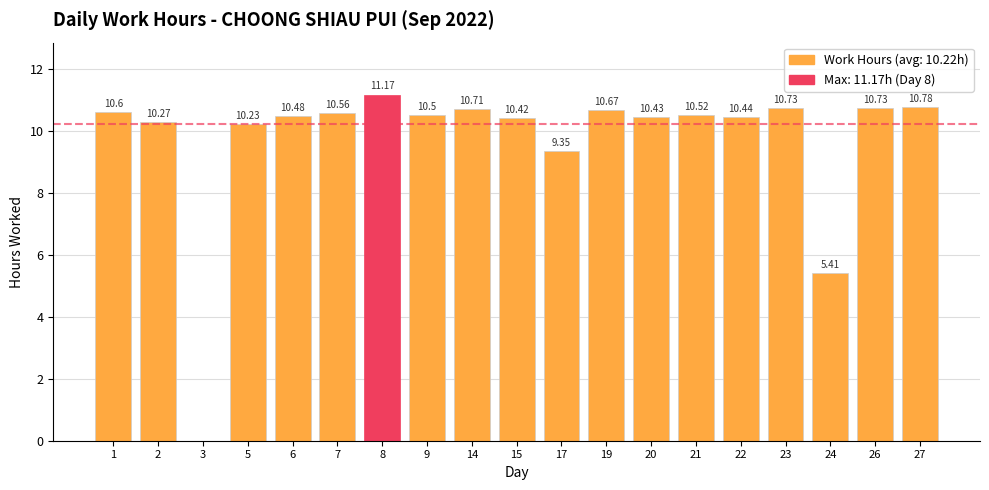

What is the ratio of the value at 21 to the value at 15?

1.0